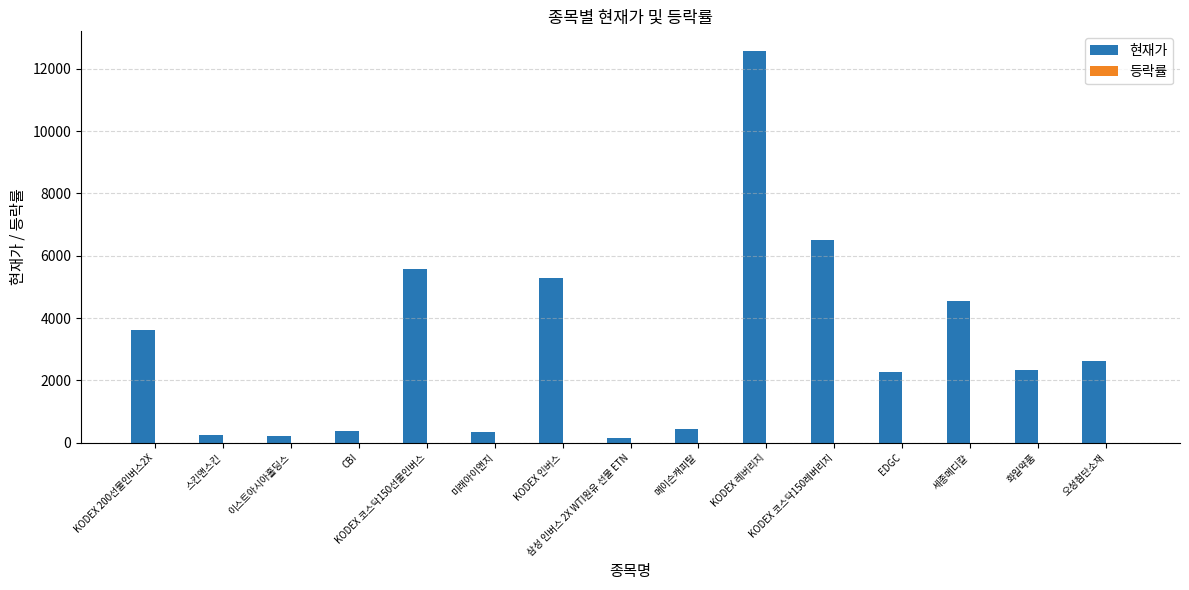

What is the maximum value shown in the chart?

12575.0